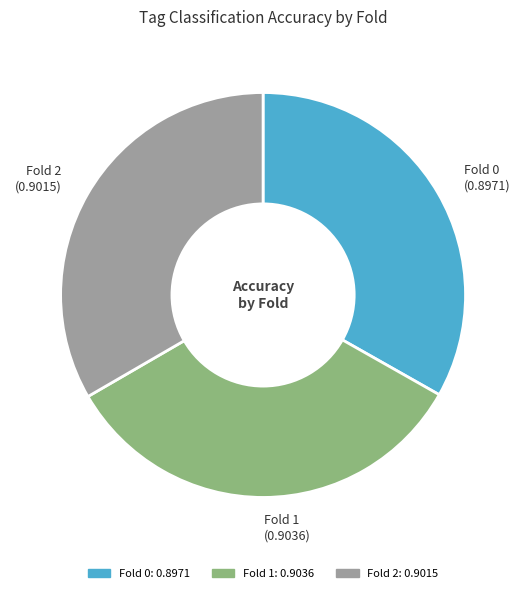

Is there any slice that represents more than half of the pie?

No